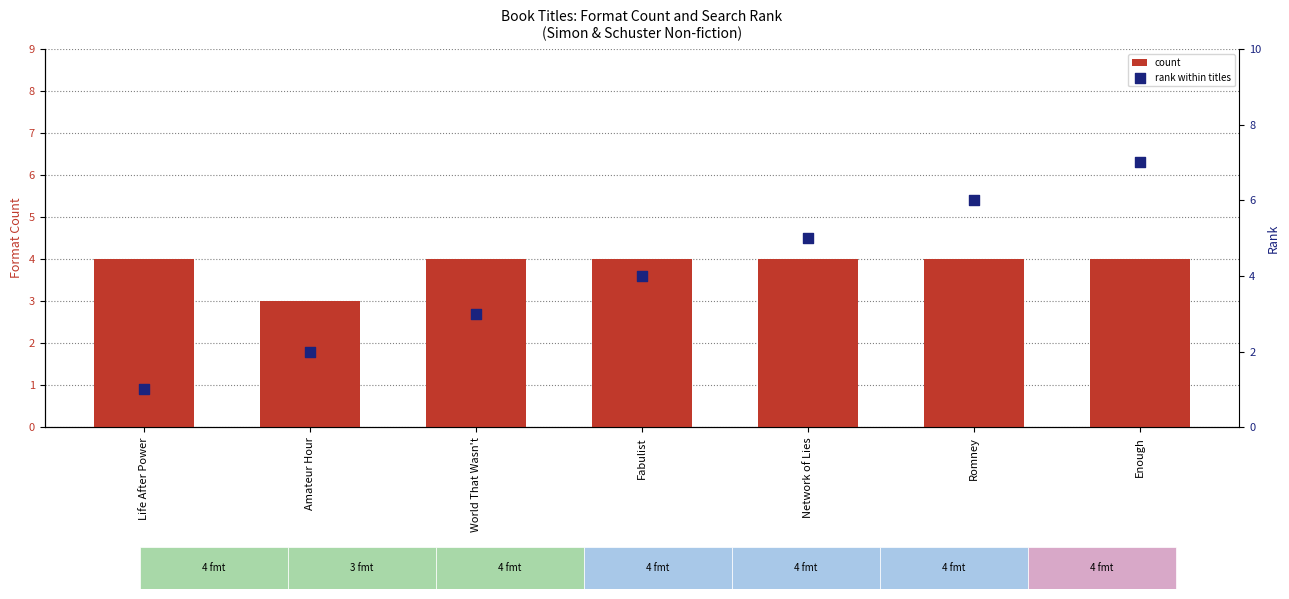

Which series reaches the maximum Y coordinate?

rank within titles